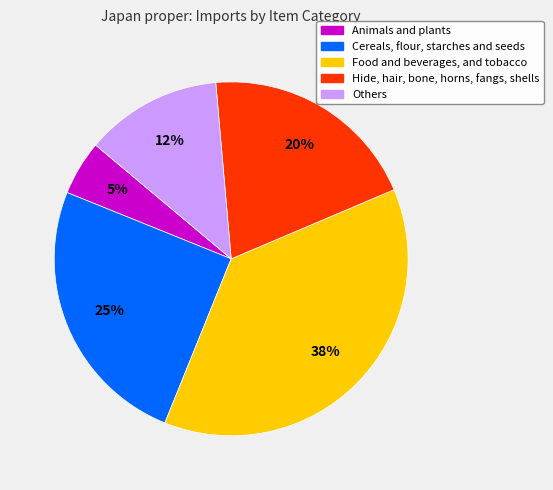

True or false: Animals and plants accounts for 15% of the total.

False